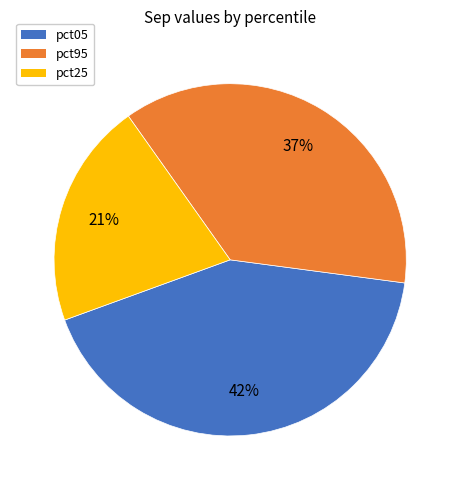

To the nearest percent, what is the combined percentage of pct25 and pct05?

63%